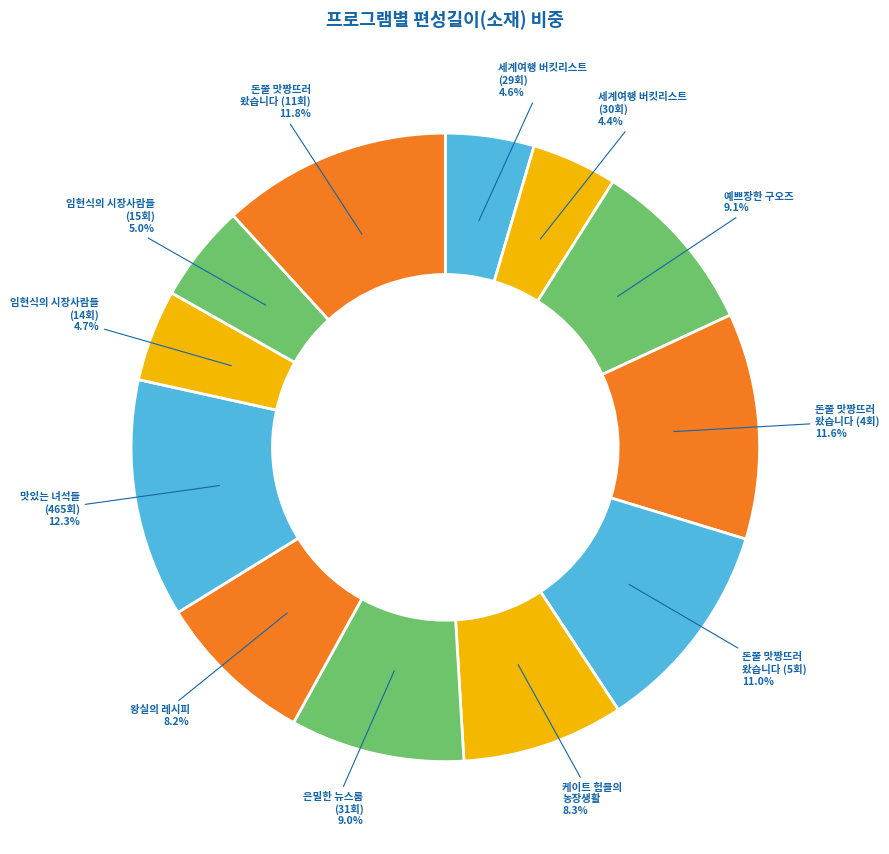

What percentage is NOT represented by 돈쭐 맛짱뜨러 왔습니다 (11회)?

88.2%